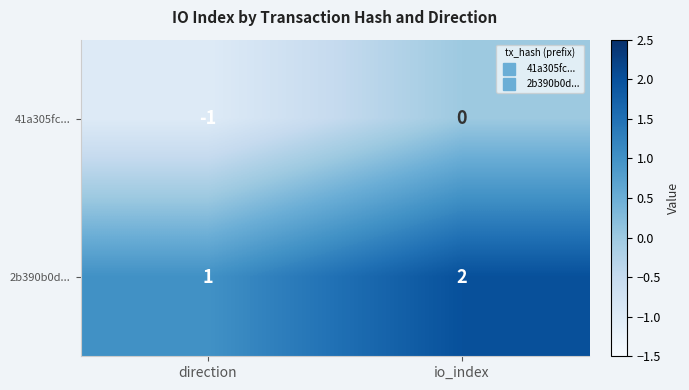

Reading left to right, extract all data points from this chart.

41a305fc...: -1	0
2b390b0d...: 1	2